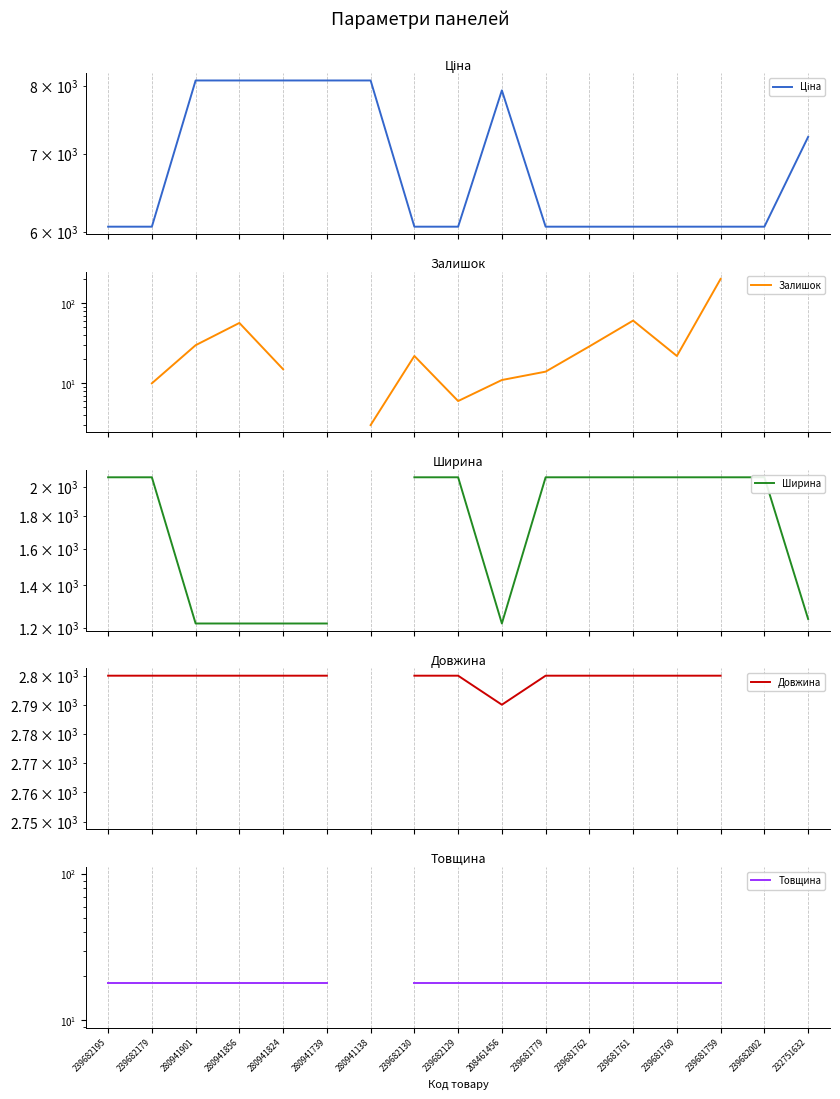

Where is Ціна nearest to the value 7074?

232751632